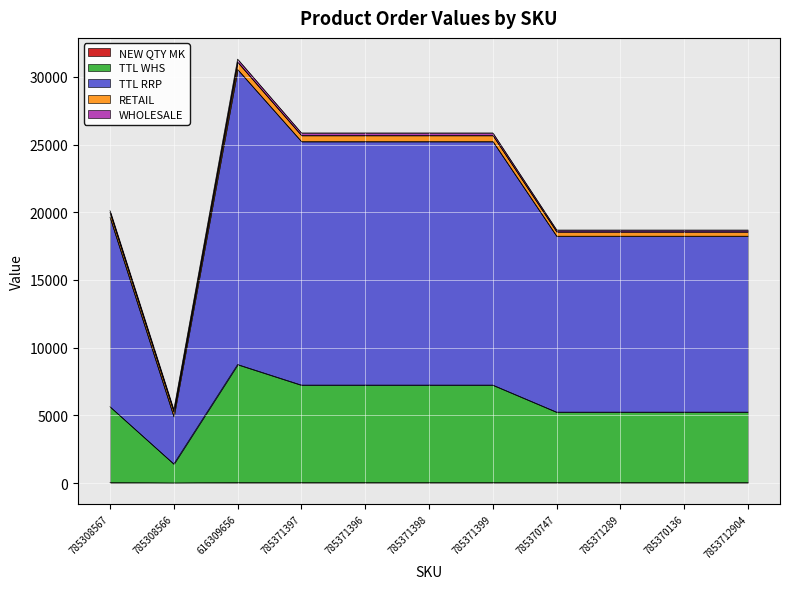

What is the minimum value shown in the chart?

10